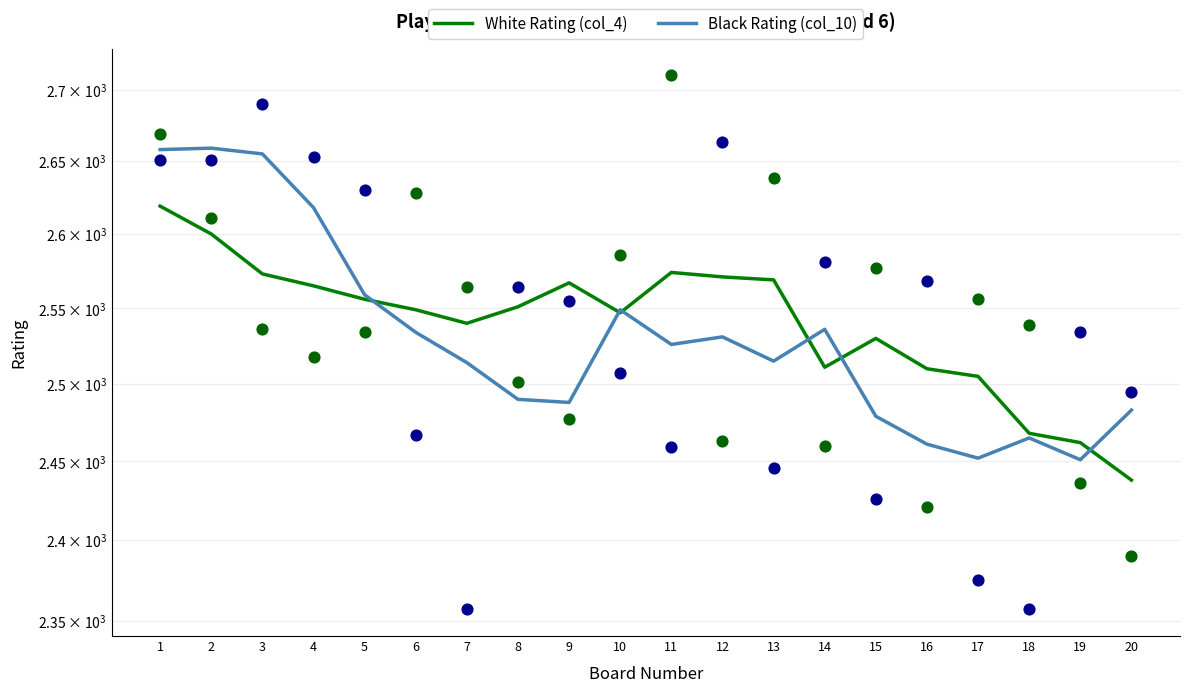

Is the value of White Rating (col_4) at 20 greater than the value of Black Rating (col_10) at 9?

No